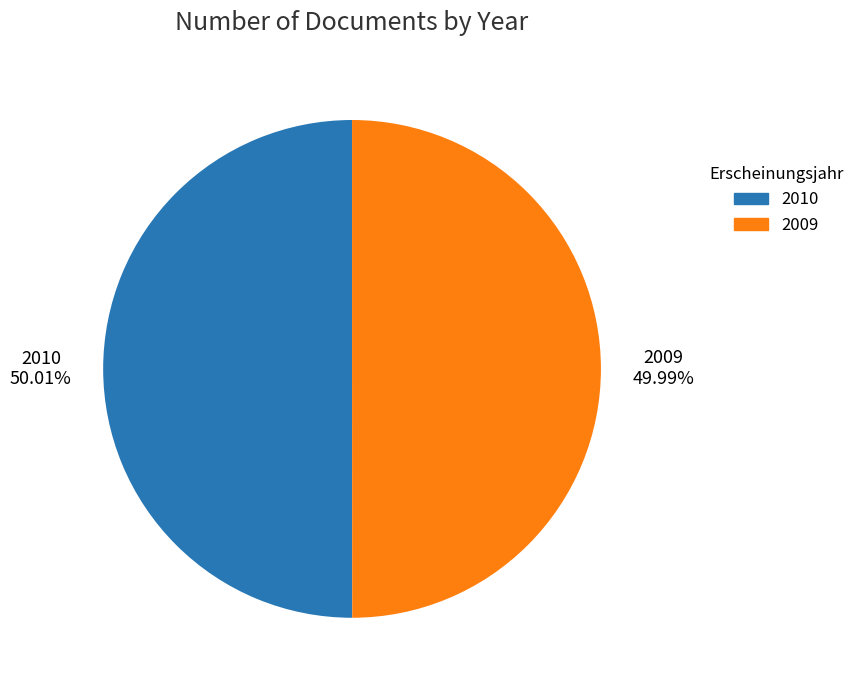

Combined, do 2010 and 2009 account for over 50%?

Yes